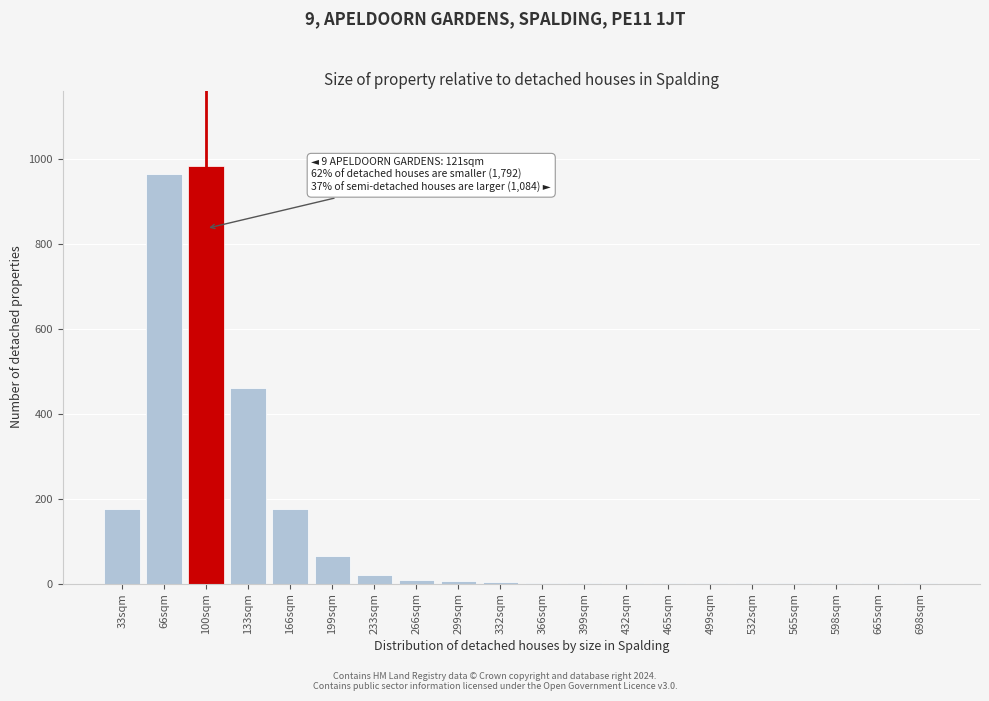

What is the sum of all values?

2873